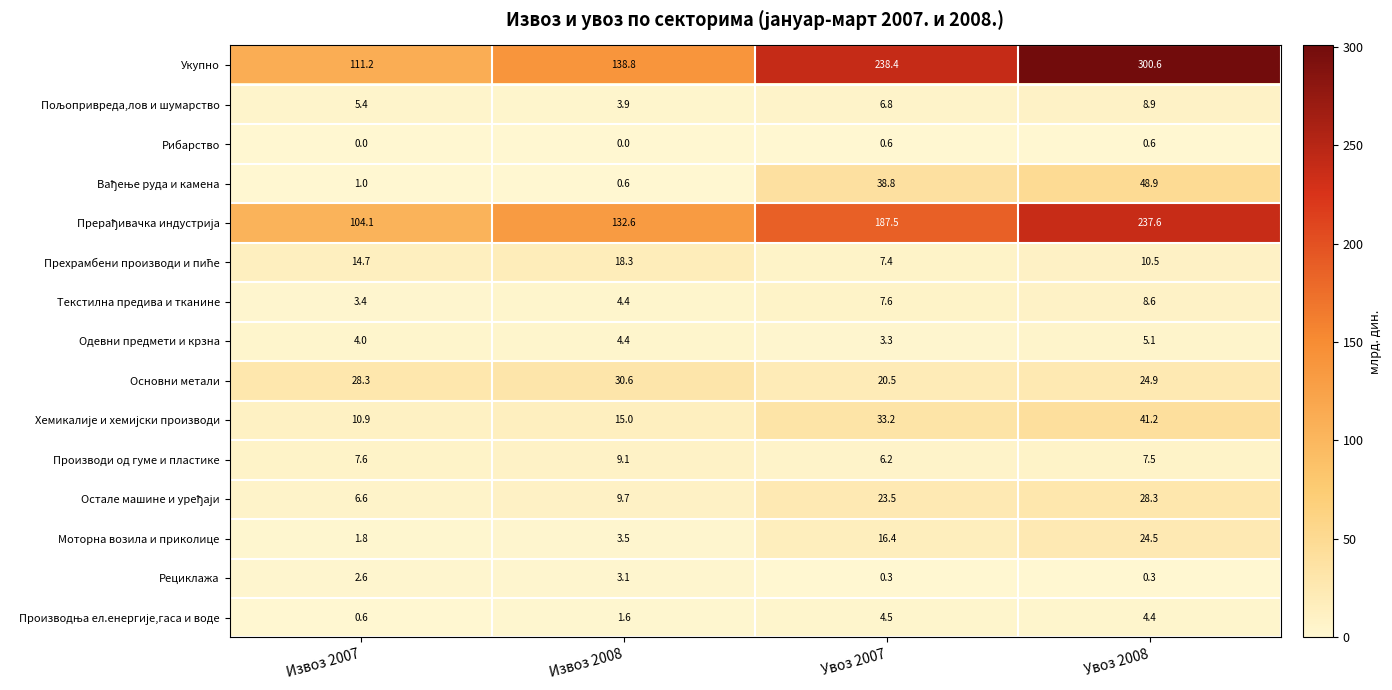

List the labels in order of Моторна возила и приколице value, largest first.

Увоз 2008, Увоз 2007, Извоз 2008, Извоз 2007